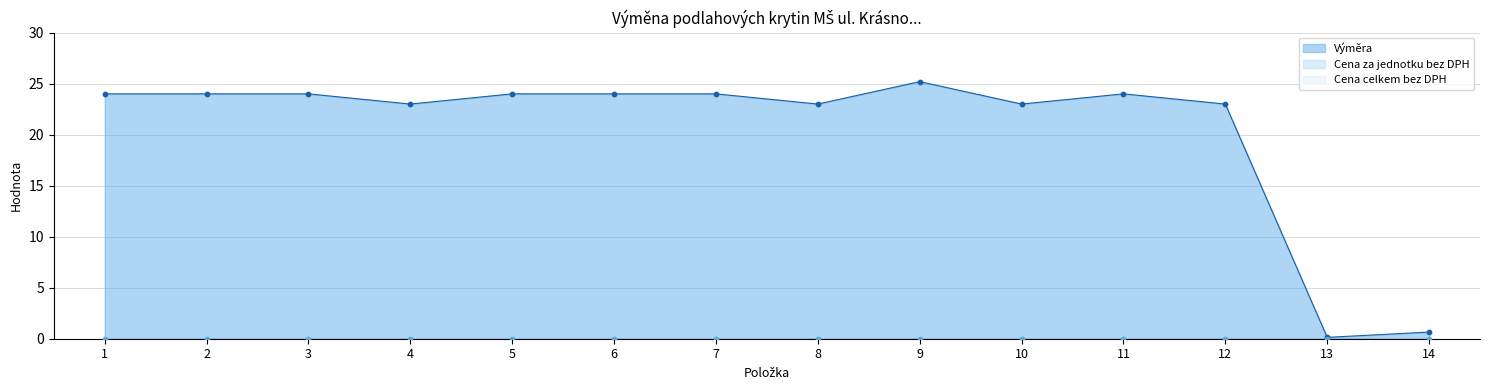

At which category is the sum across all series the highest?

9